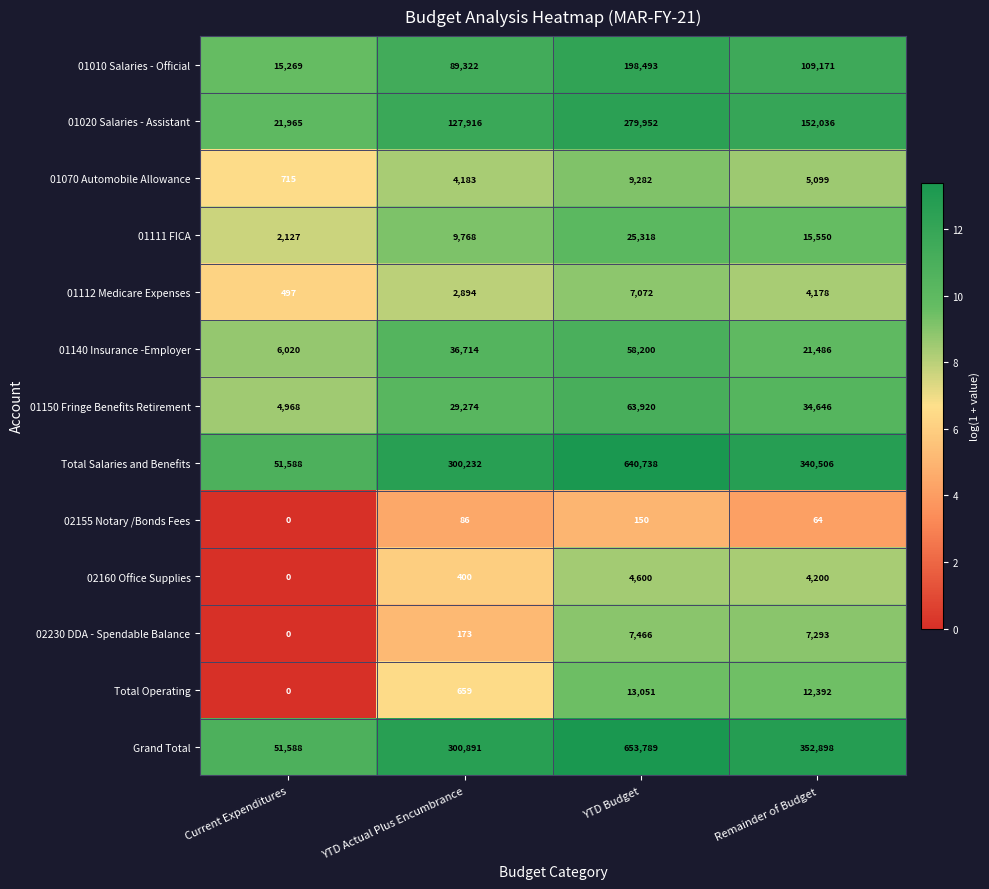

How many data points does each series have?

4